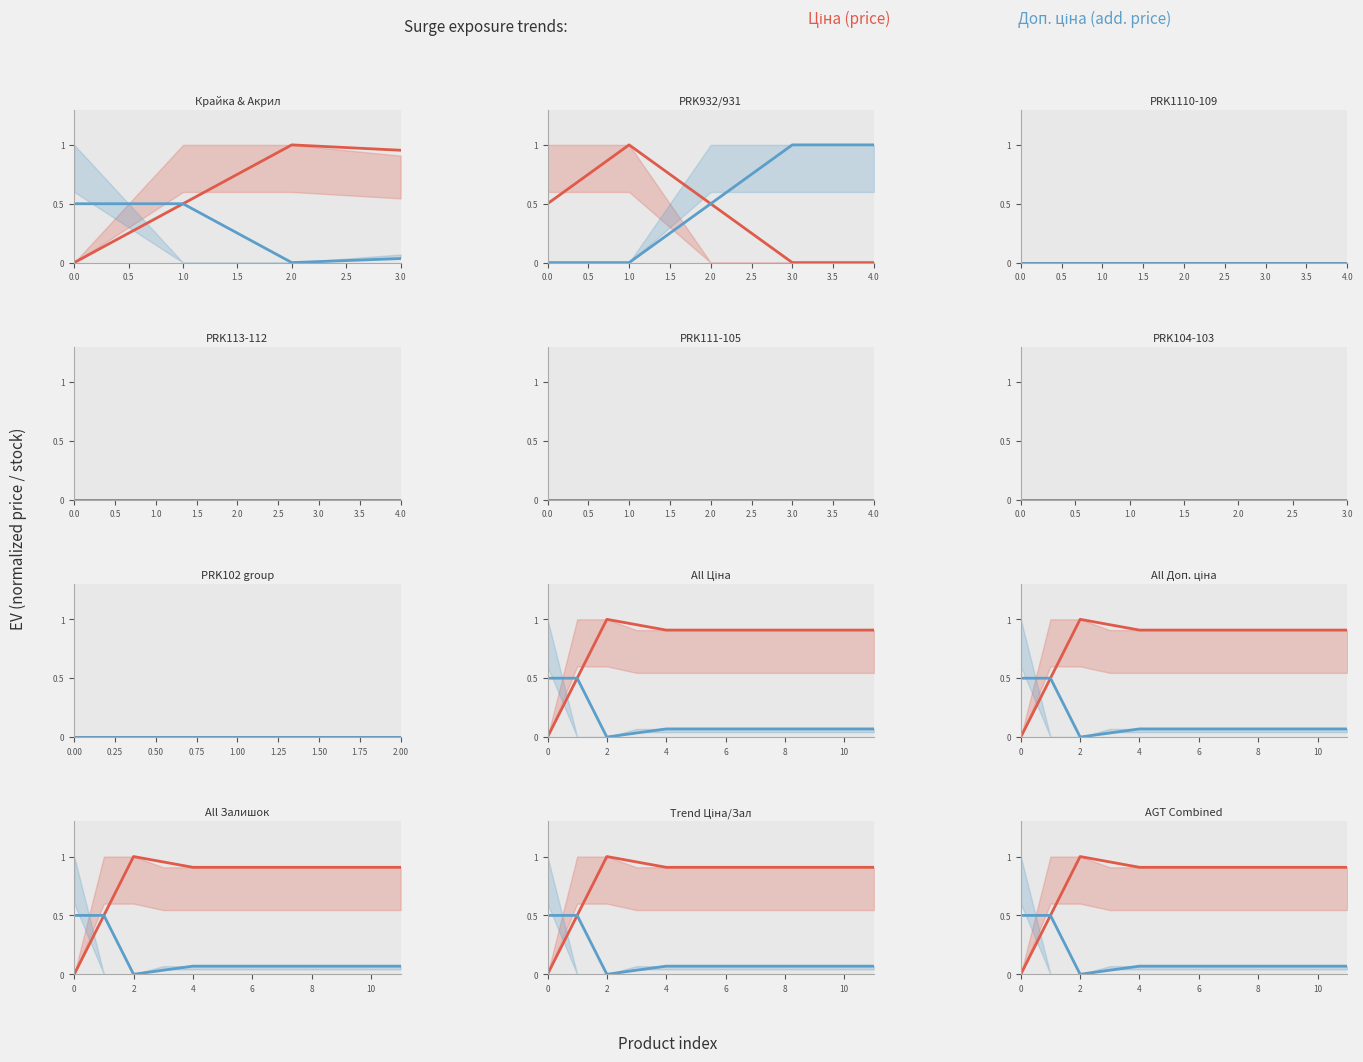

What are all the series names shown in the legend?

Ціна, Доп. ціна